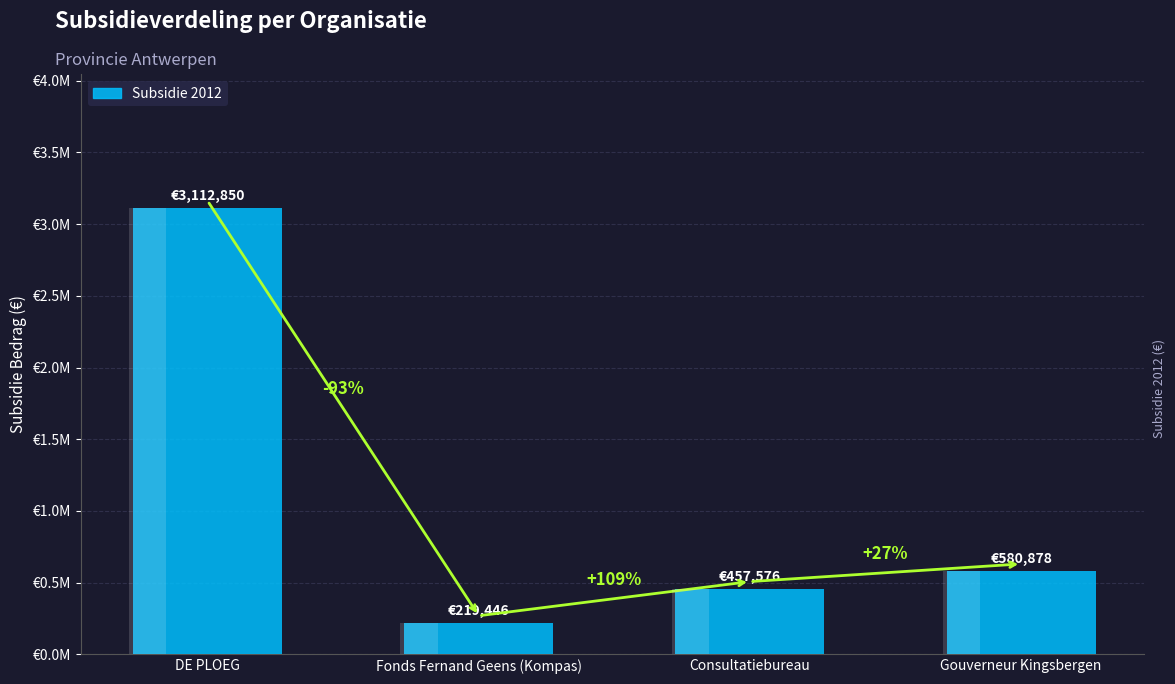

Approximately how many times larger is the value at Consultatiebureau compared to Fonds Fernand Geens (Kompas)?

2.1